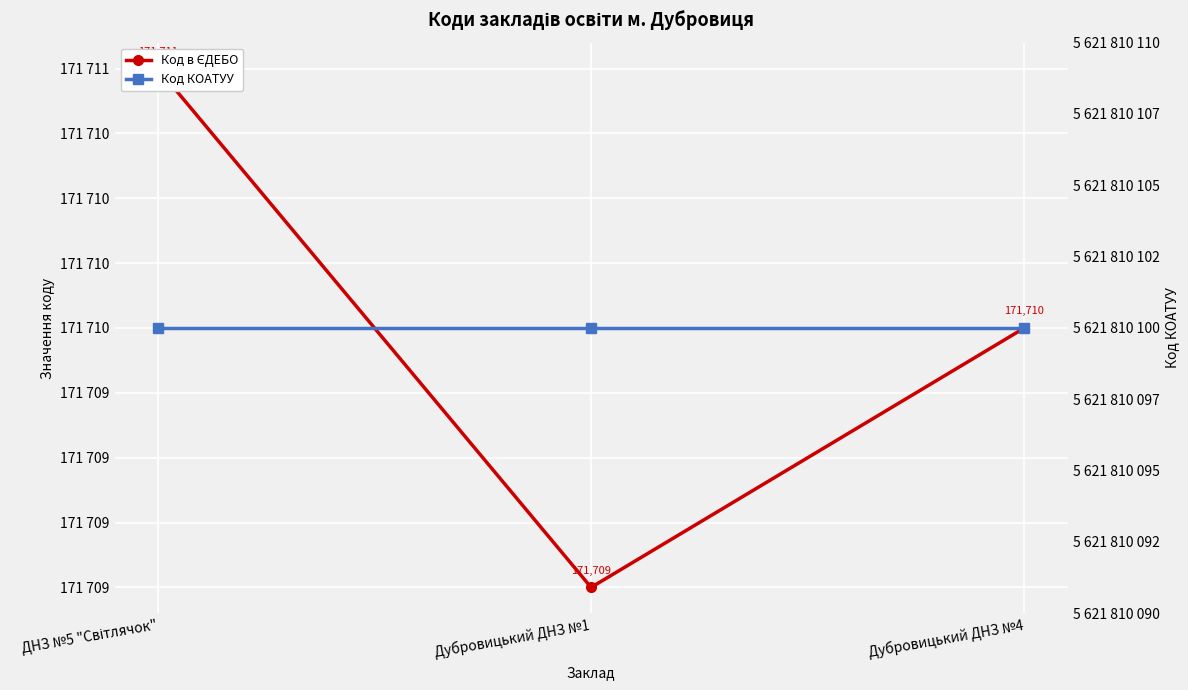

What is the highest value of the Код КОАТУУ series?

5621810100